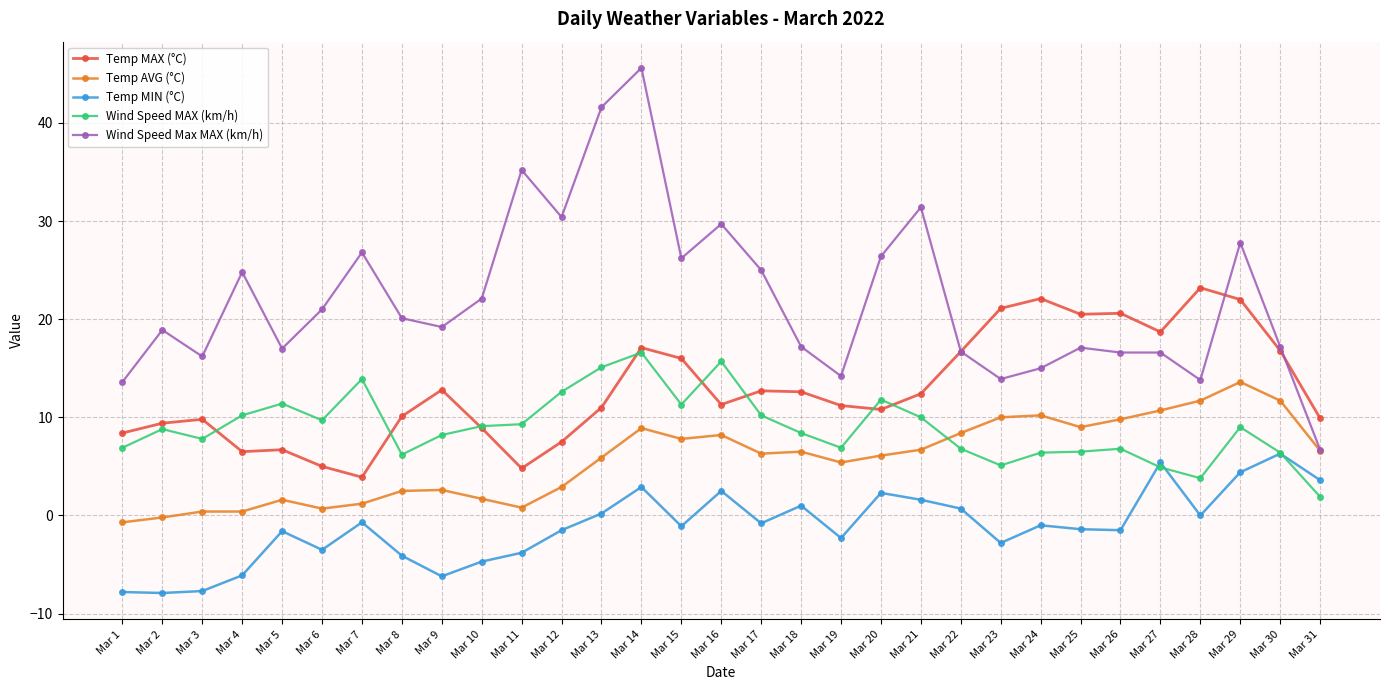

What is the total value across all series at Mar 26?

52.3